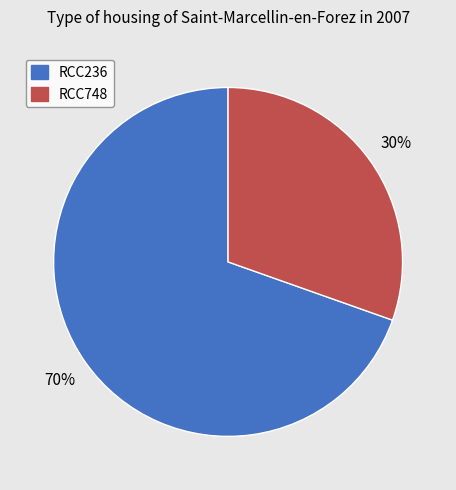

Does RCC748 represent more than half of the total?

No